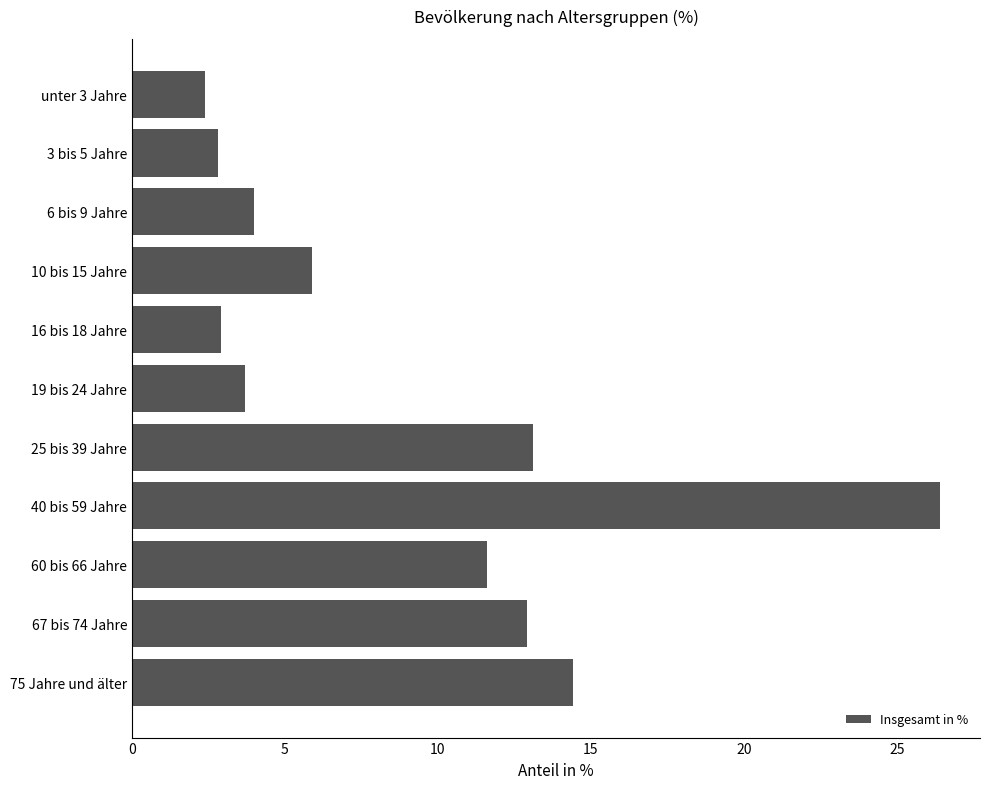

How many data points does each series have?

11